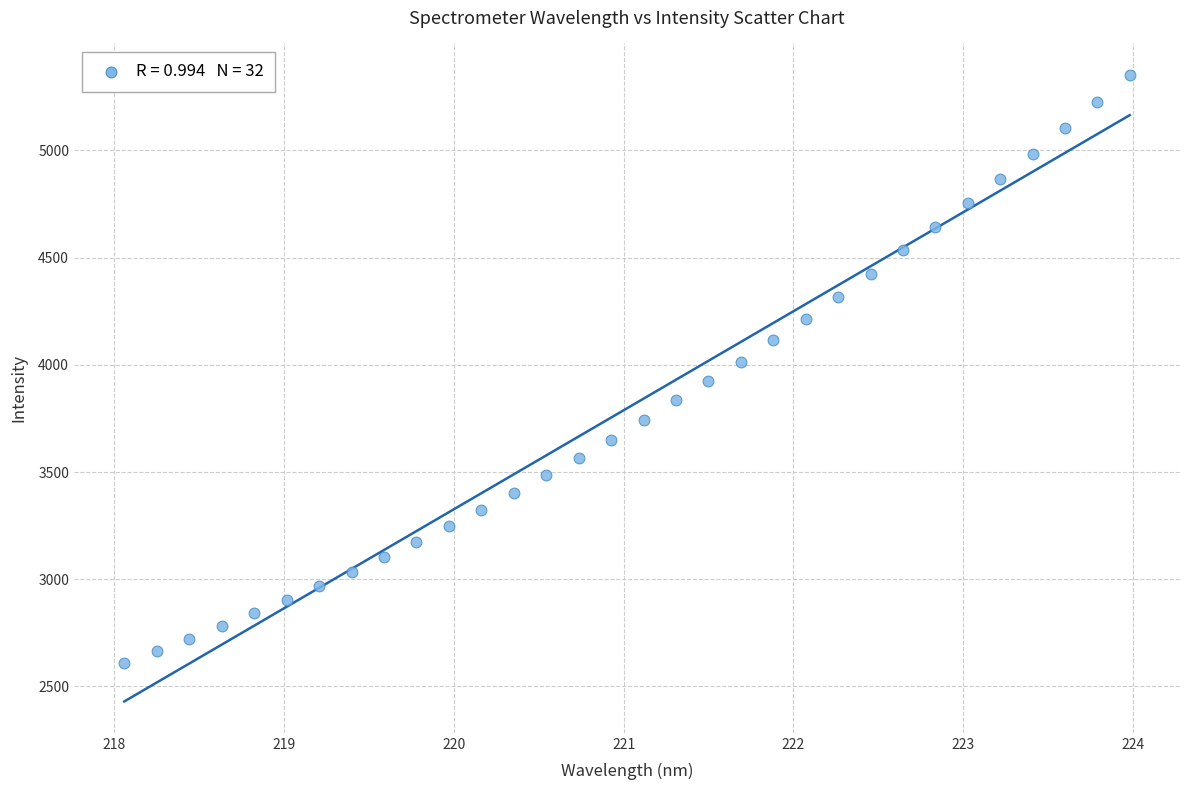

What is the range of X values (max minus min)?

5.9